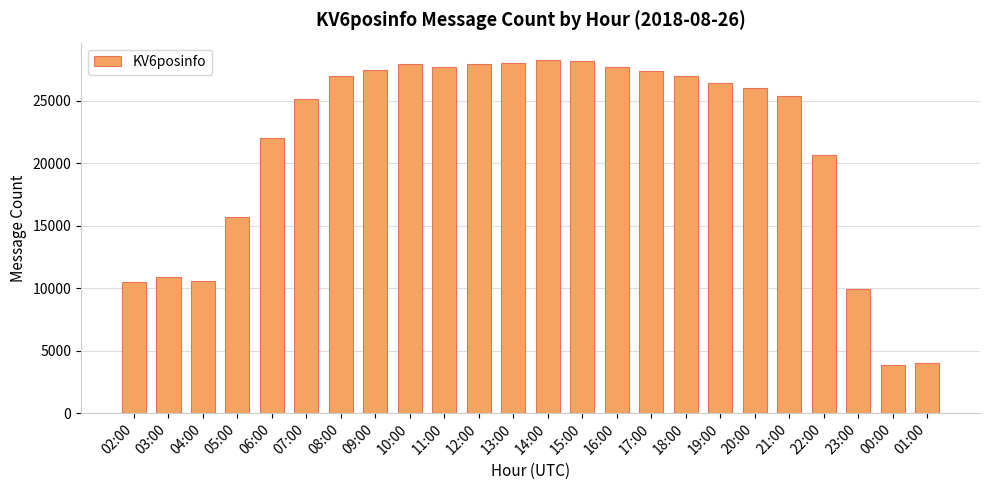

The value at 20:00 is 26022. True or false?

True